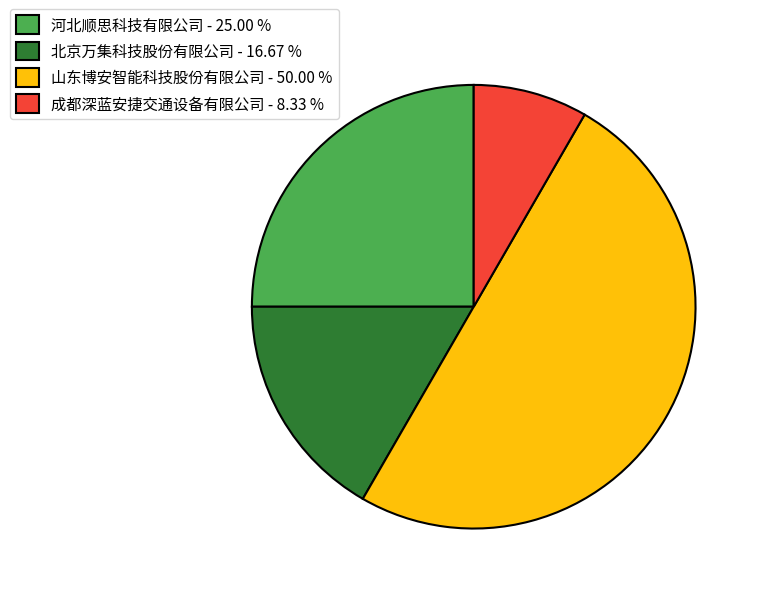

Combined, do 河北顺思科技有限公司 - 25.00 % and 山东博安智能科技股份有限公司 - 50.00 % account for over 50%?

Yes